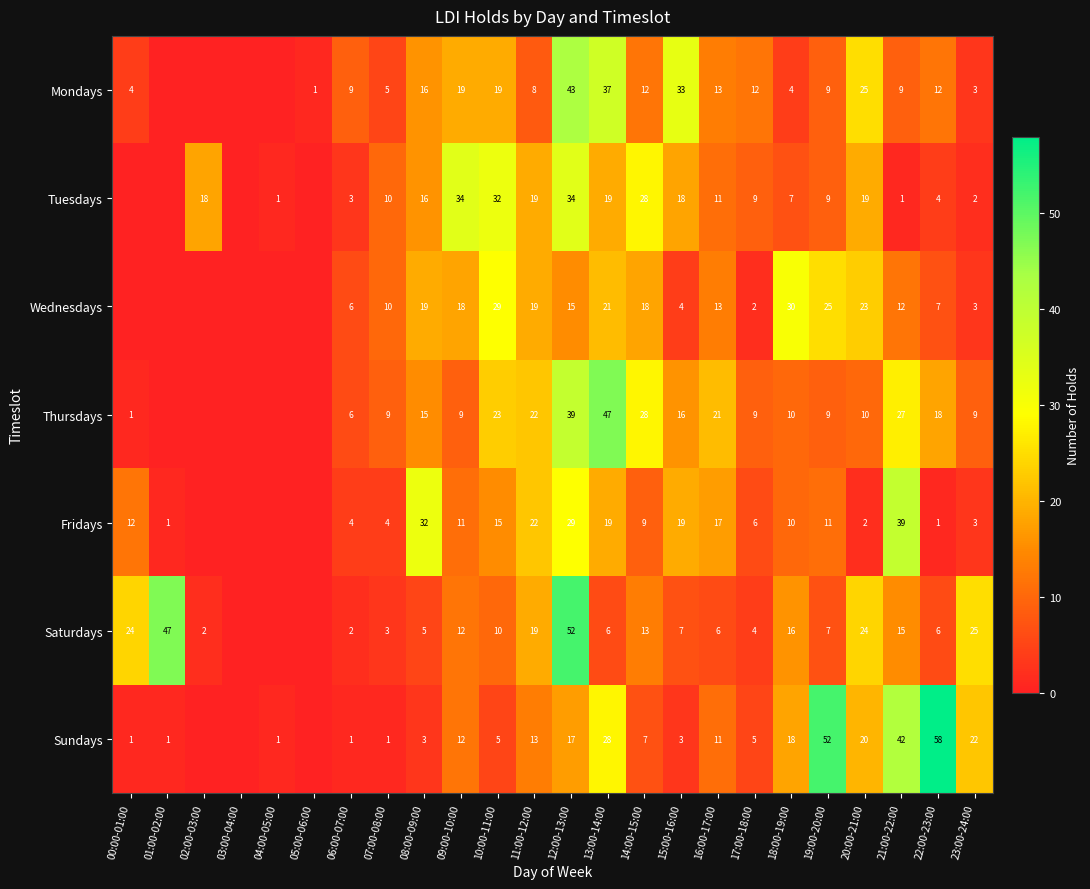

True or false: Fridays has a value of 11 at 09:00-10:00.

True